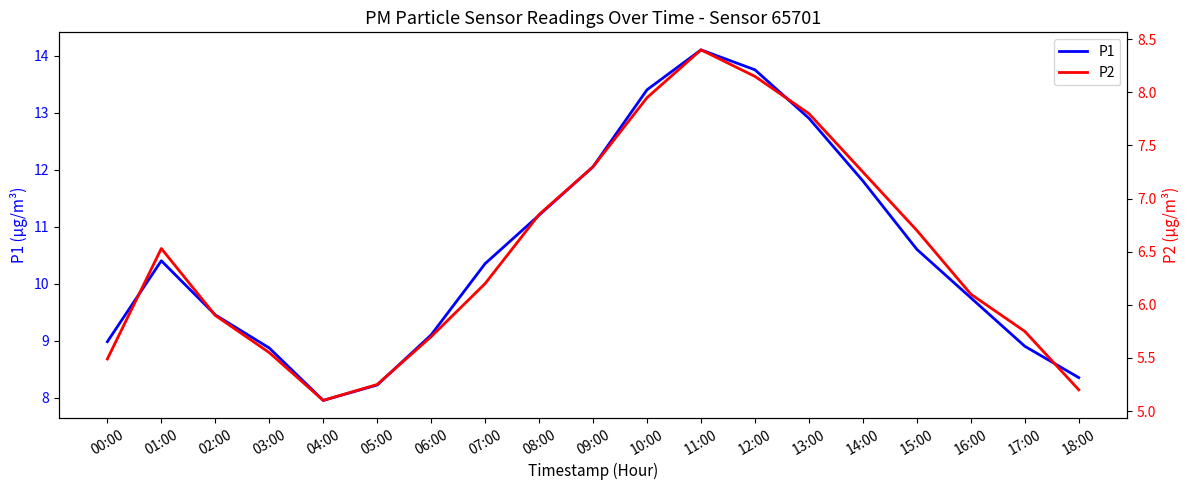

Where does the P2 series first go above 6?

01:00